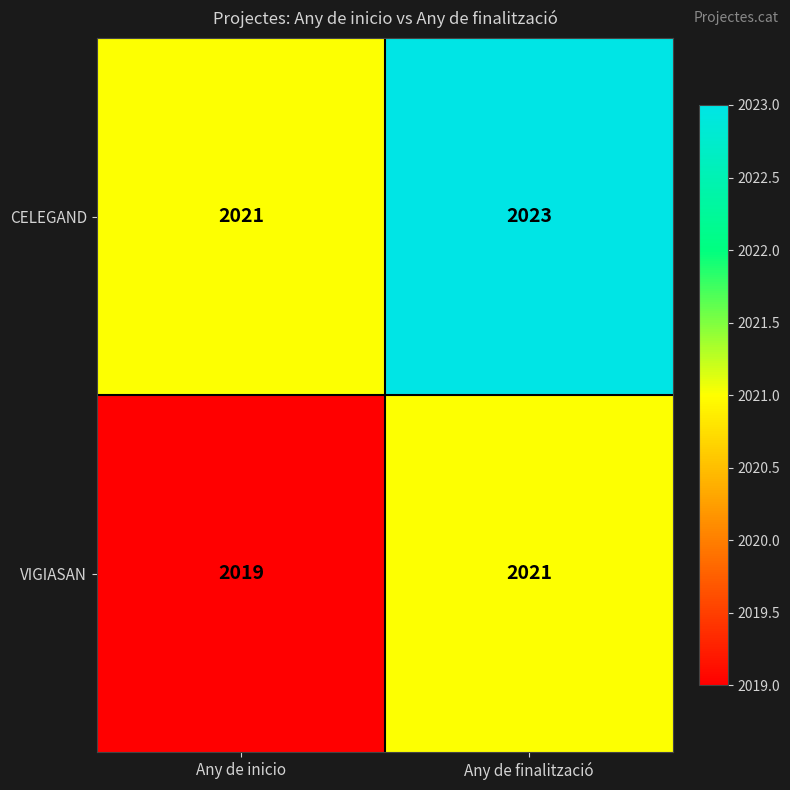

Reading right to left, transcribe all the data shown in this chart.

CELEGAND: 2023	2021
VIGIASAN: 2021	2019